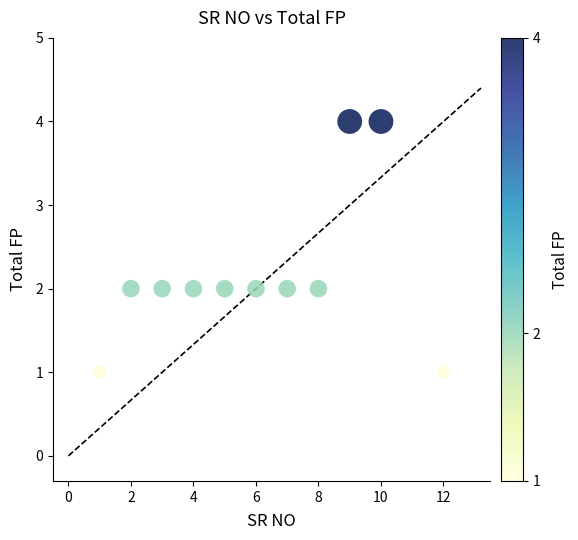

What is the range of Y values (max minus min)?

3